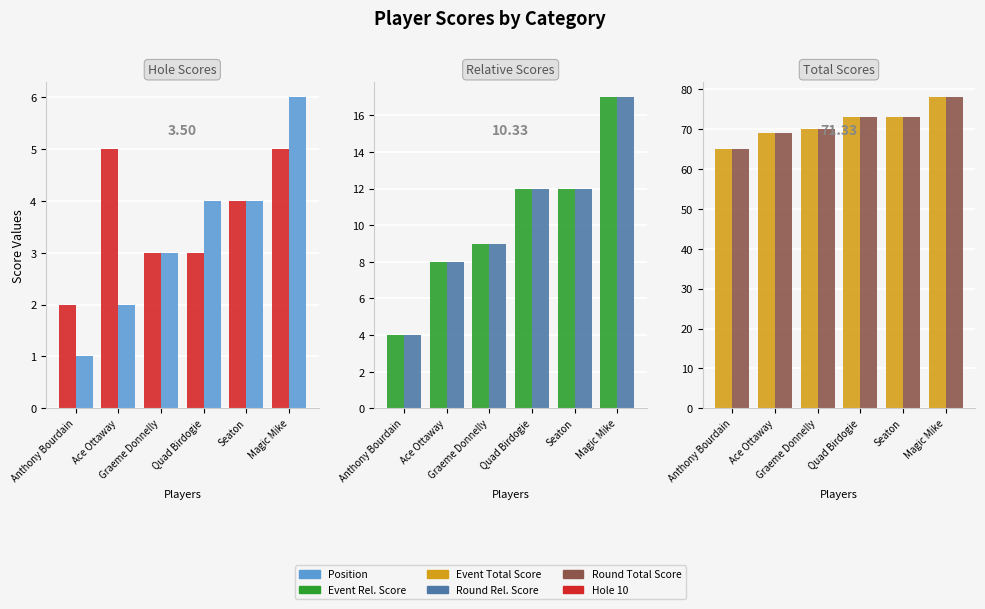

Which series has the largest total across all categories?

Event Total Score